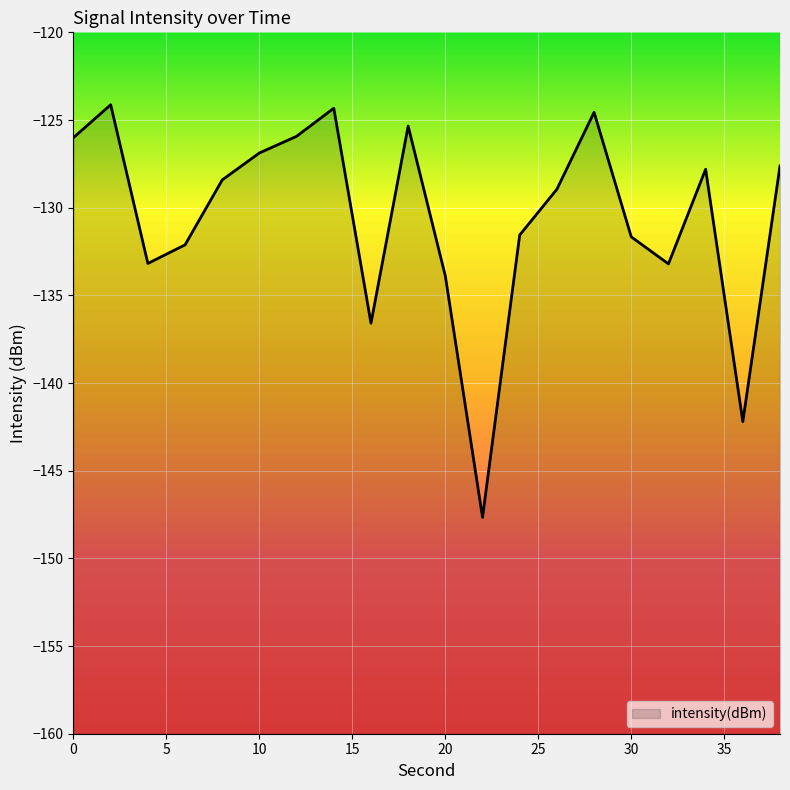

Is it true that the value at 12 is -125.9?

True